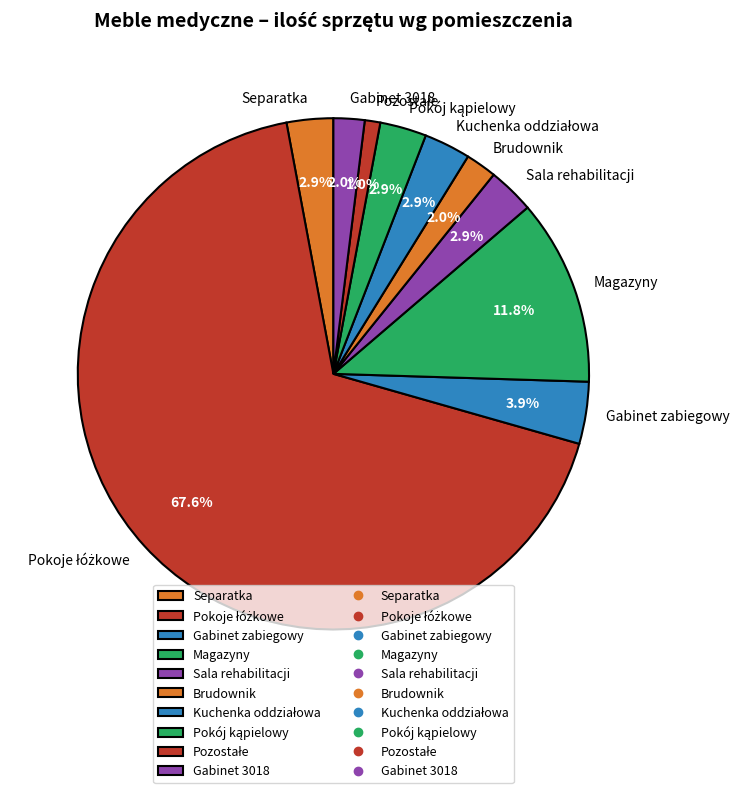

To the nearest percent, what is the average slice percentage?

10%